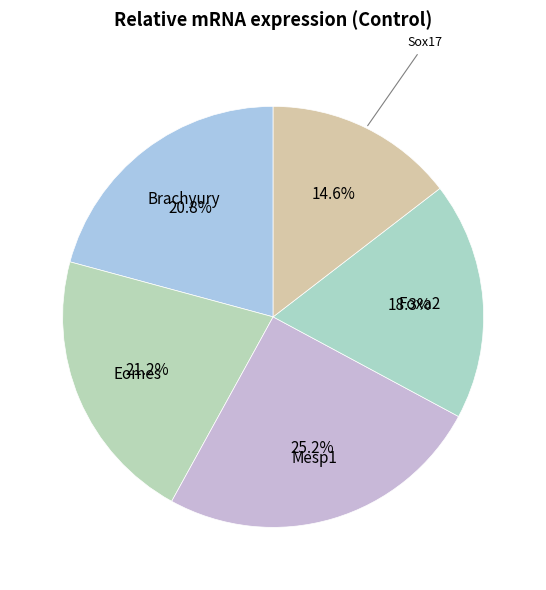

Count the number of slices in the pie.

5